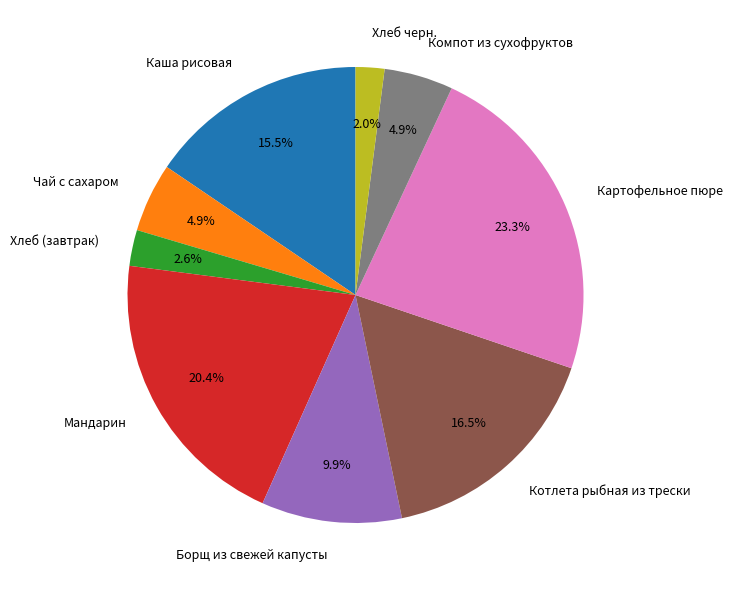

Count the number of slices in the pie.

9